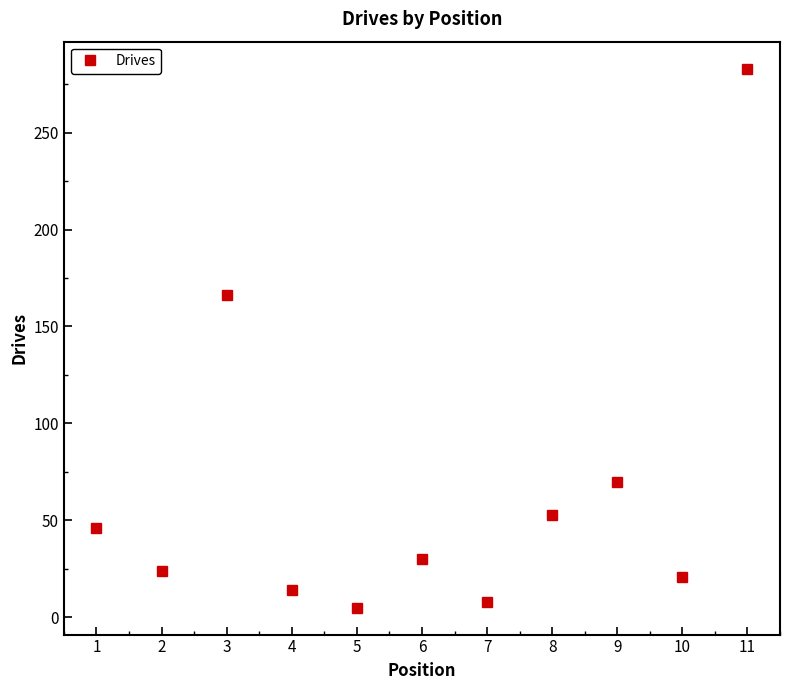

Reading left to right, transcribe all the data shown in this chart.

46	24	166	14	5	30	8	53	70	21	283